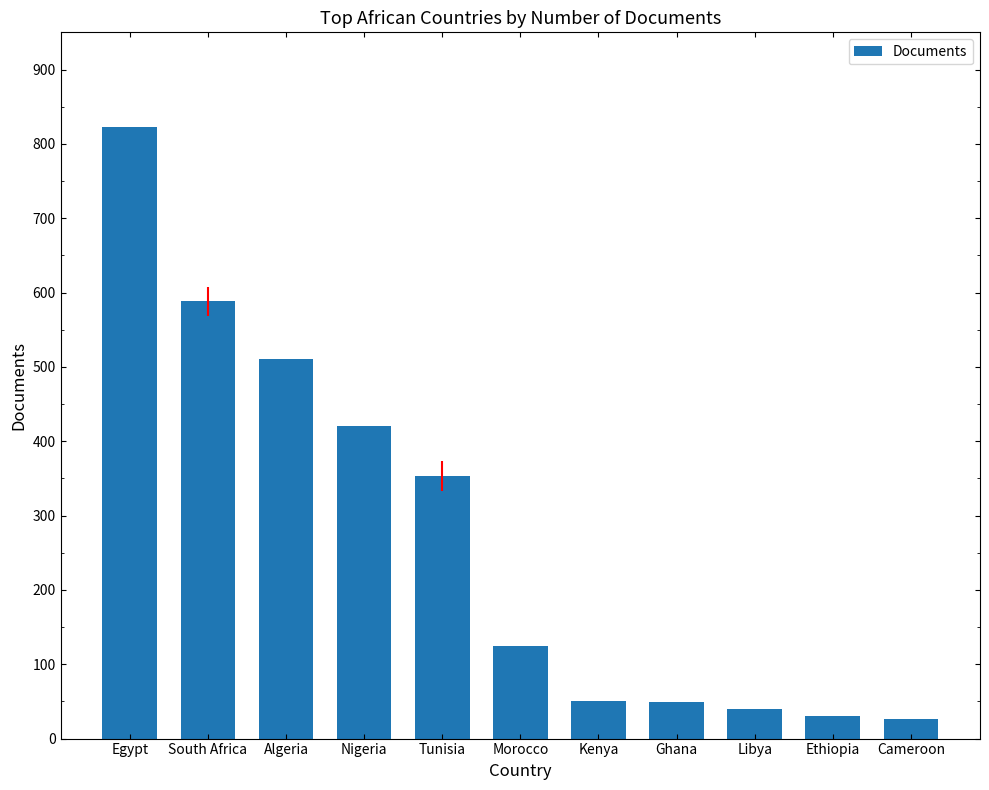

What is the sum of the values at Ethiopia and Morocco?

155